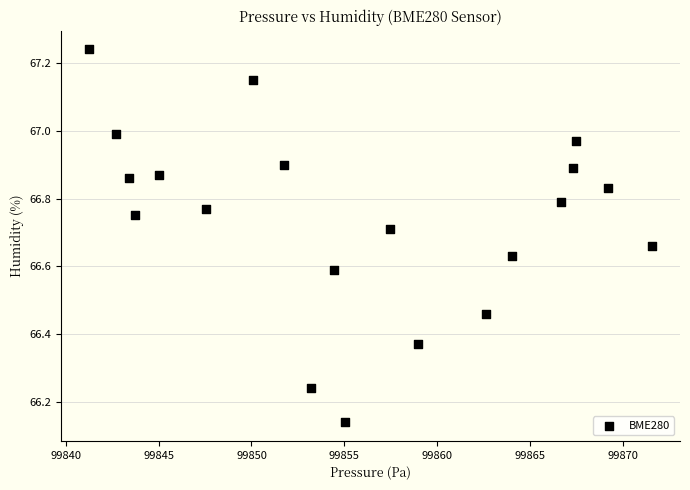

What is the range of Y values (max minus min)?

1.1